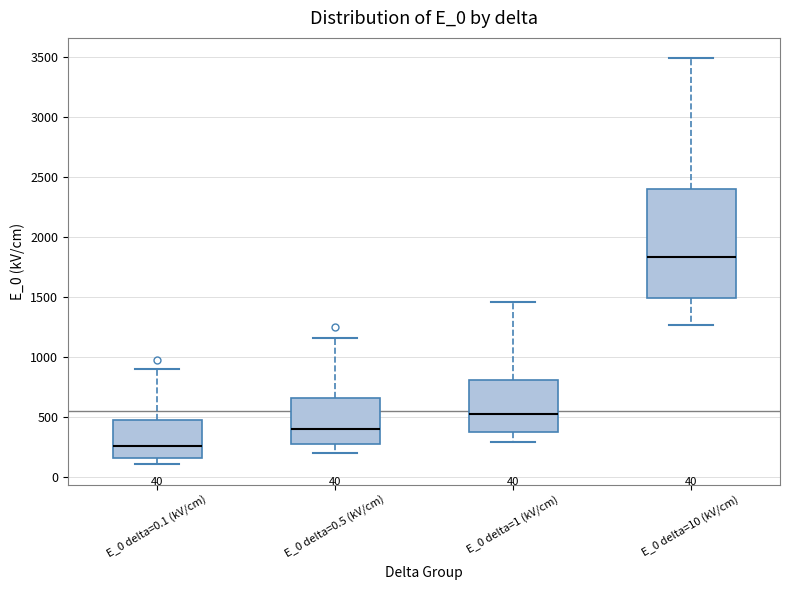

Comparing the boxes themselves (not the whiskers), which one is the tallest?

E_0 delta=10 (kV/cm)